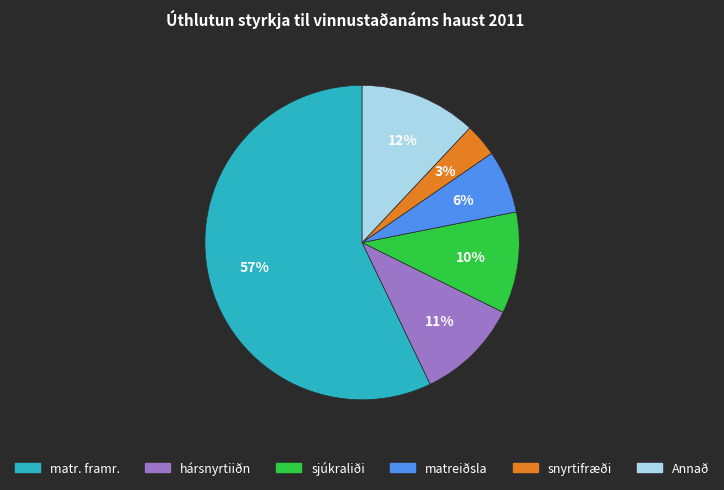

Is there a majority slice in this chart?

Yes